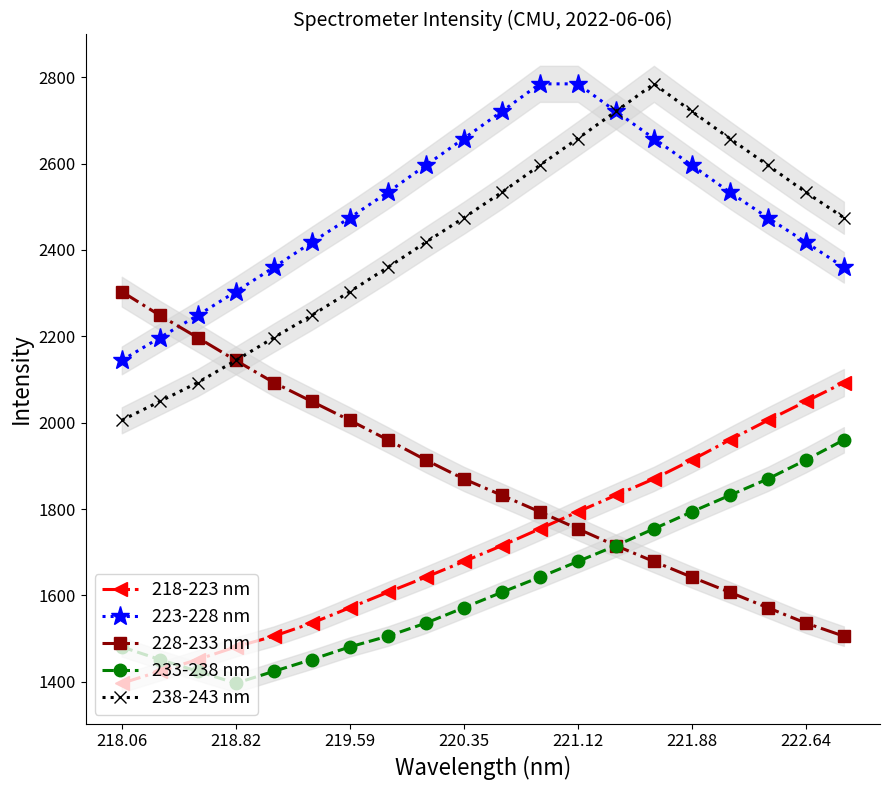

What is the difference between the second highest and second lowest values in the 223-228 nm series?

587.7